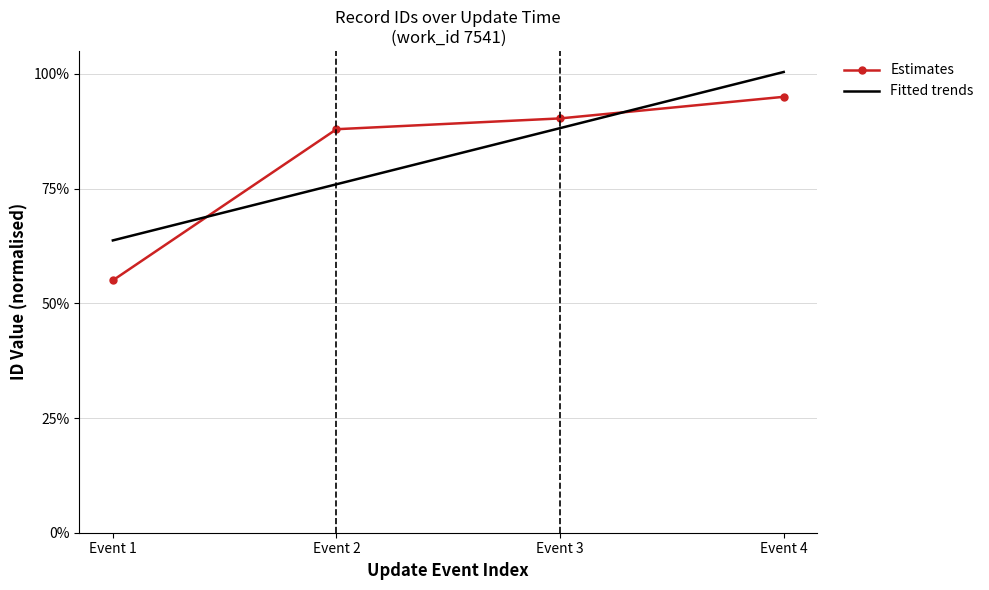

Which category has the highest value across all series?

Event 4